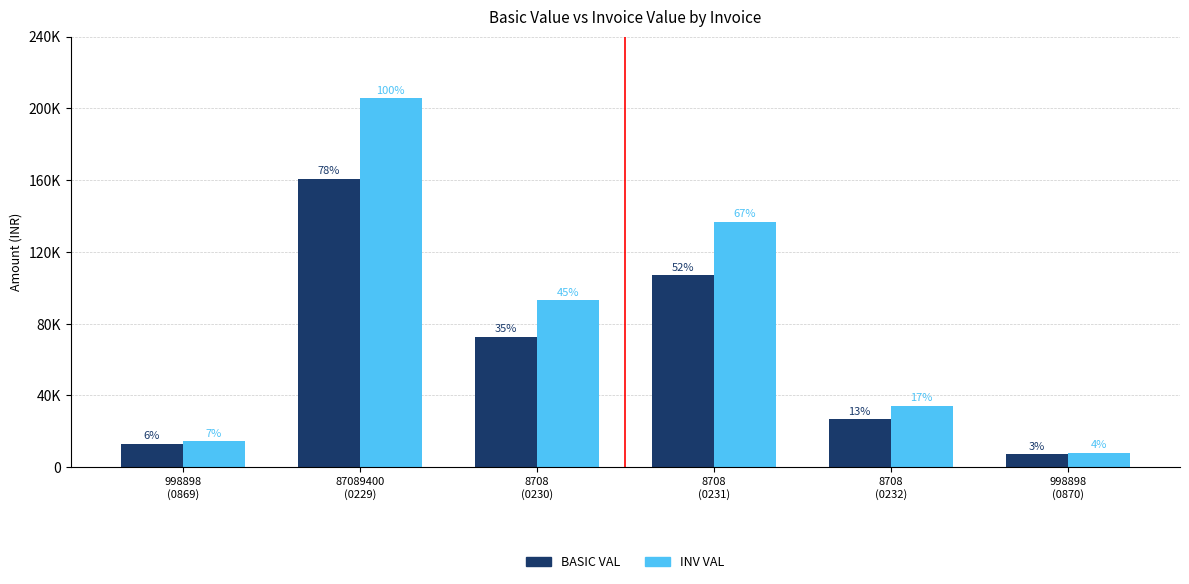

Is the value of BASIC VAL at 87089400
(0229) greater than the value of INV VAL at 8708
(0231)?

Yes